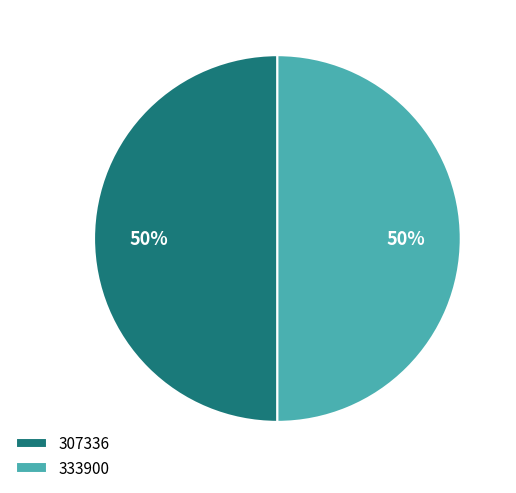

To the nearest percent, what percentage of the pie is 307336?

50%